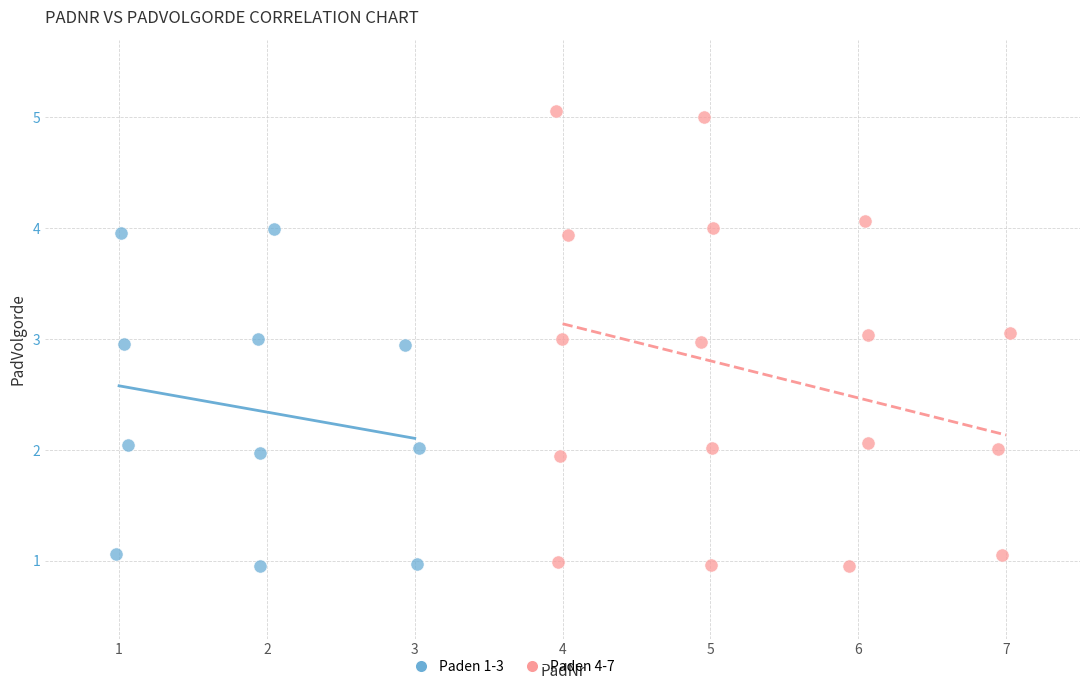

Which series has the largest Y range (max minus min)?

Paden 4-7